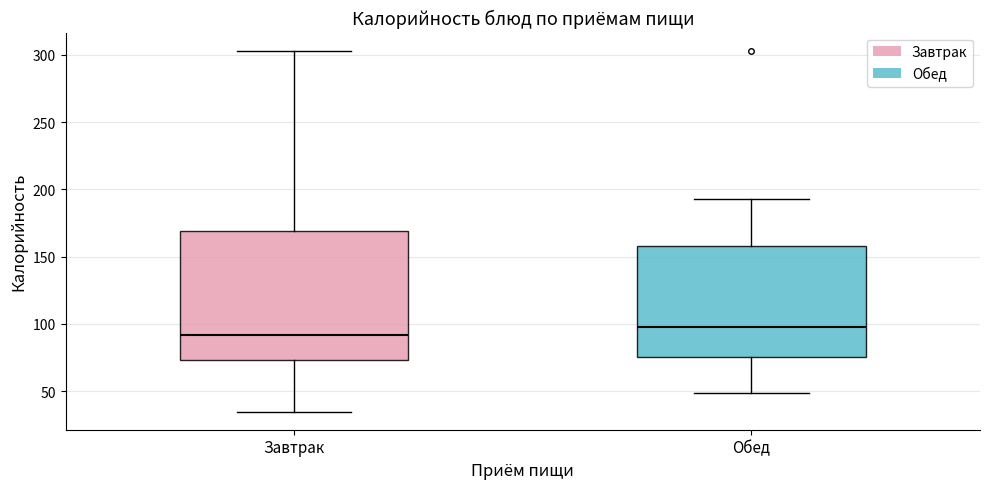

Reading left to right, transcribe this box plot: for each box, give where its median line is, the range the box spans, and where its two whiskers end, as read against the y-axis. The values are not printed on the chart, so give them approximately, as read against the axis.

Завтрак: median 90, box 75 to 170, whiskers 35 to 305
Обед: median 100, box 75 to 160, whiskers 50 to 195